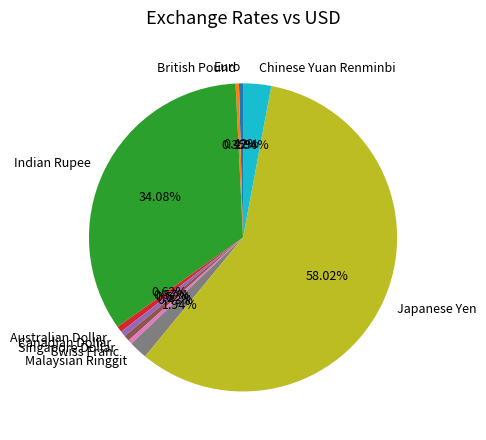

To the nearest percent, what is the average slice percentage?

10%